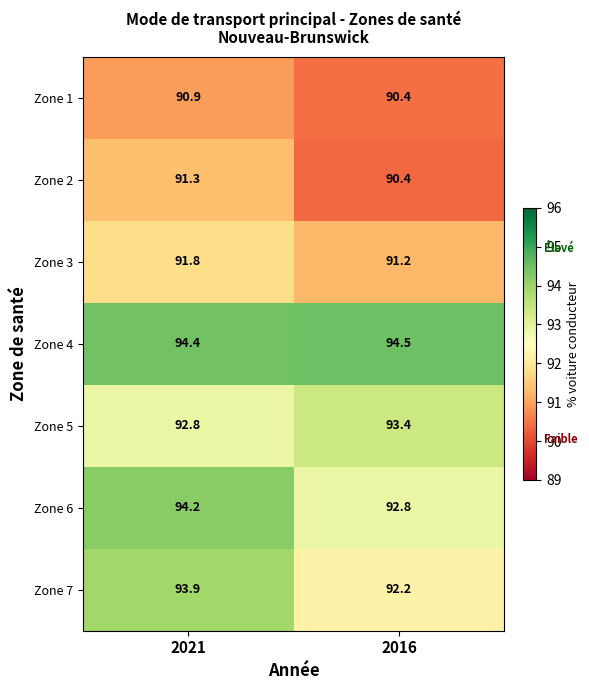

What is the difference between the Zone 6 values at 2016 and 2021?

1.4